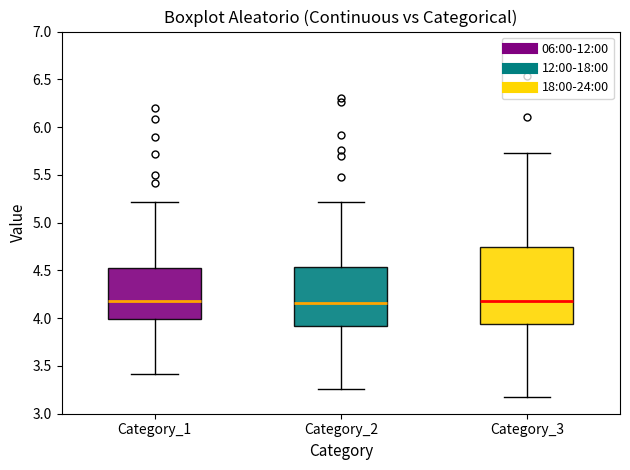

Where is the lower edge of the box for Category_2 on the y-axis? The values are not printed on the chart, so give them approximately, as read against the axis.

3.90